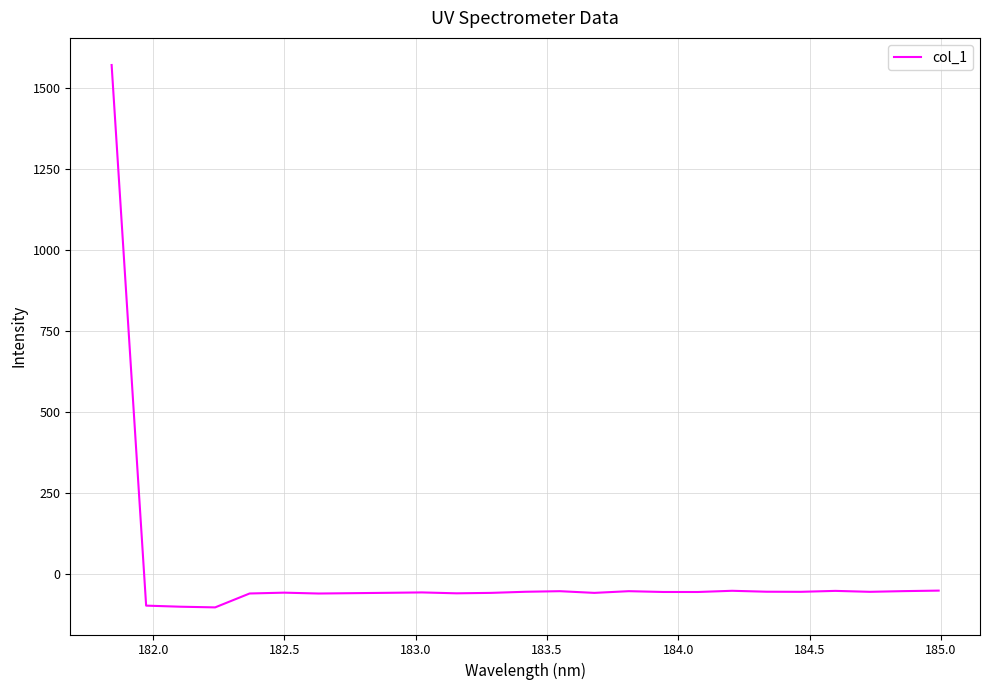

What is the difference between the maximum and minimum values?

1673.7